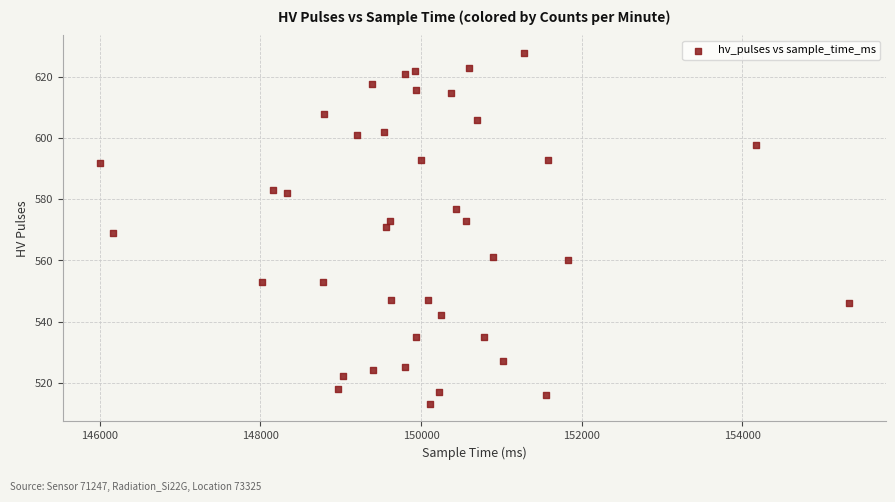

What is the range of Y values (max minus min)?

115